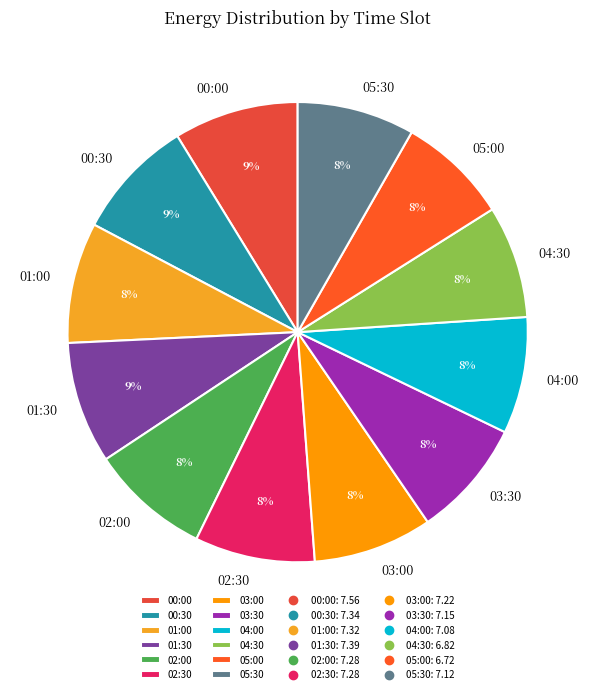

What percentage is the 00:30 slice, to the nearest percent?

9%